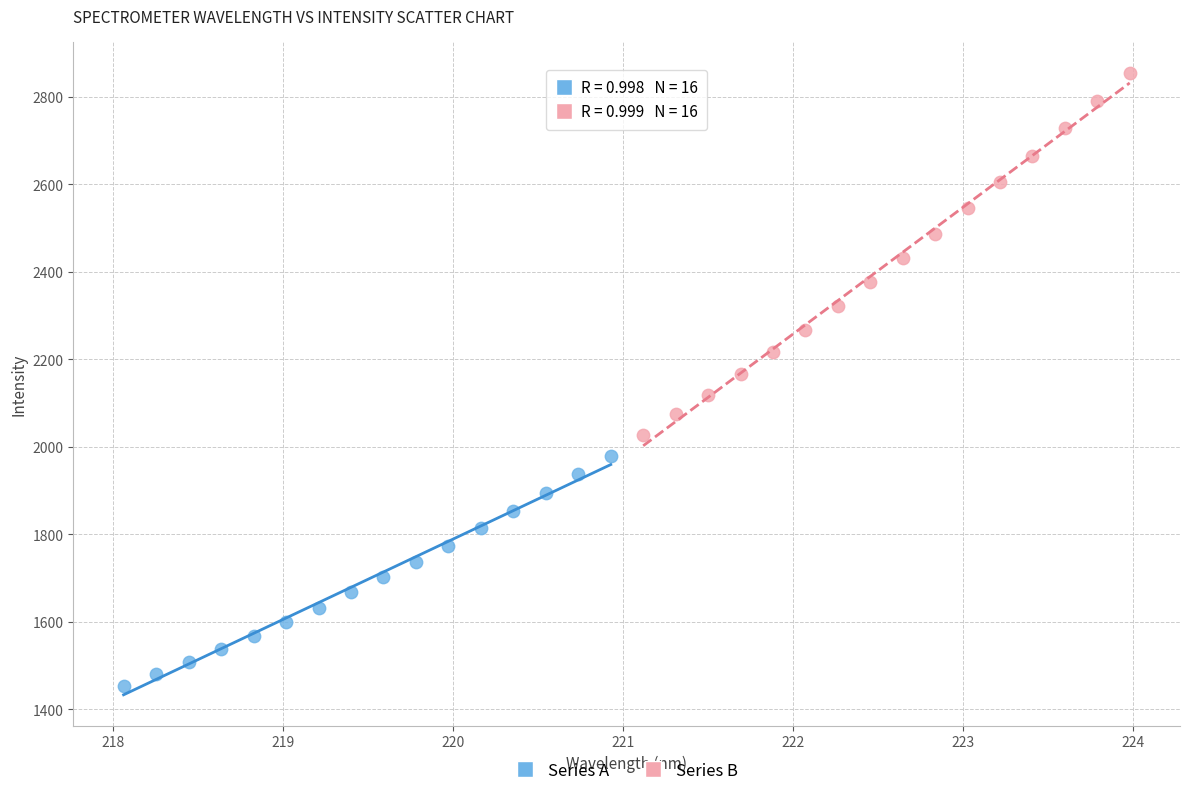

Which series has the largest Y range (max minus min)?

Series B